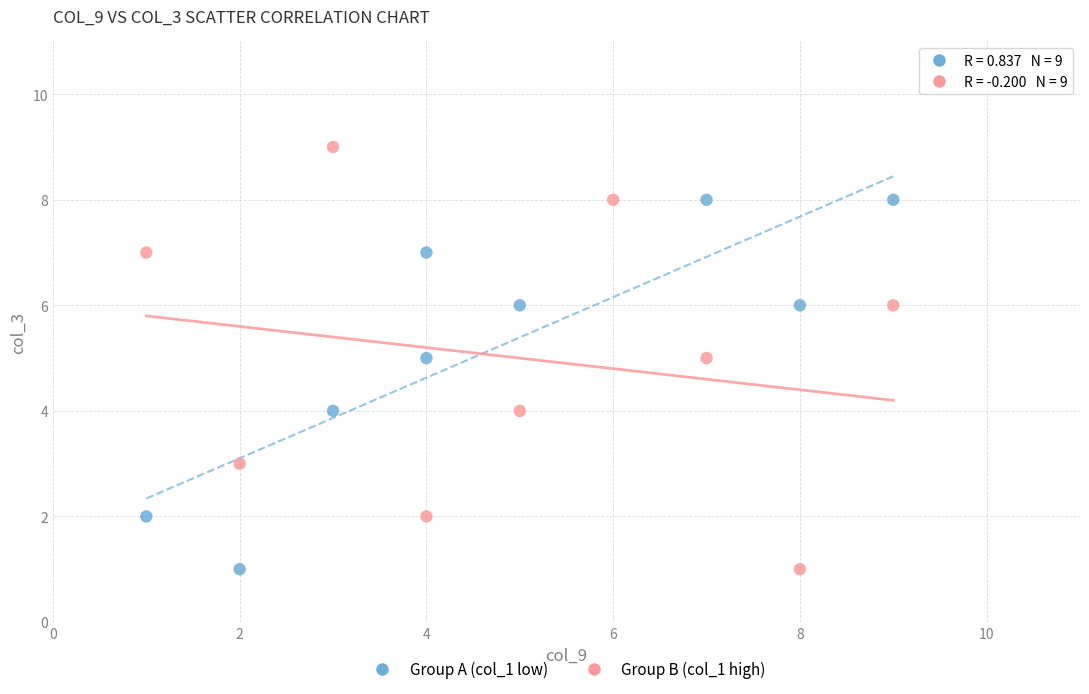

Which series has the largest Y range (max minus min)?

Group B (col_1 high)